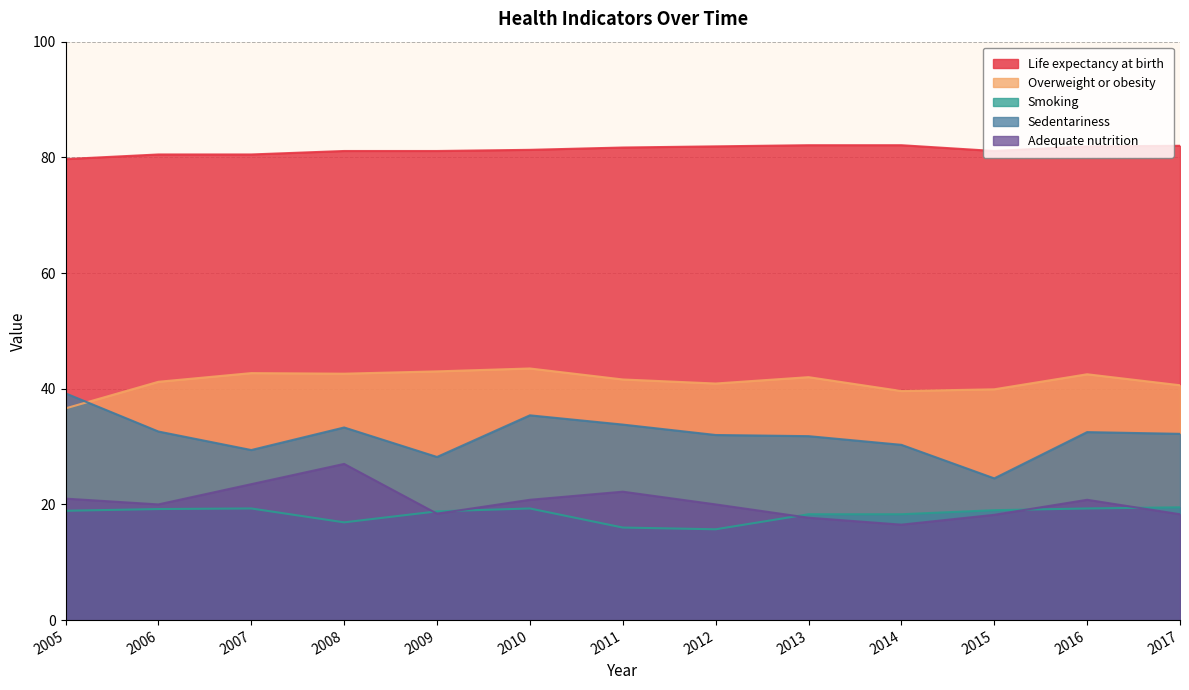

Does the chart display data point markers on the line(s)?

No